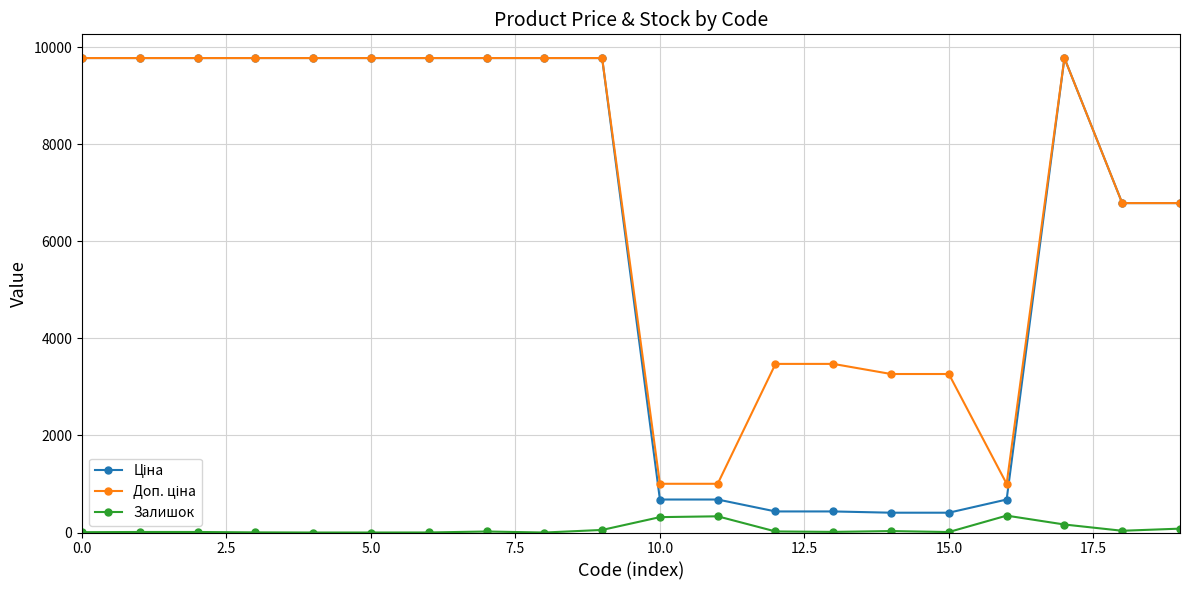

The Залишок series shows 7.0 at 0.0. True or false?

True